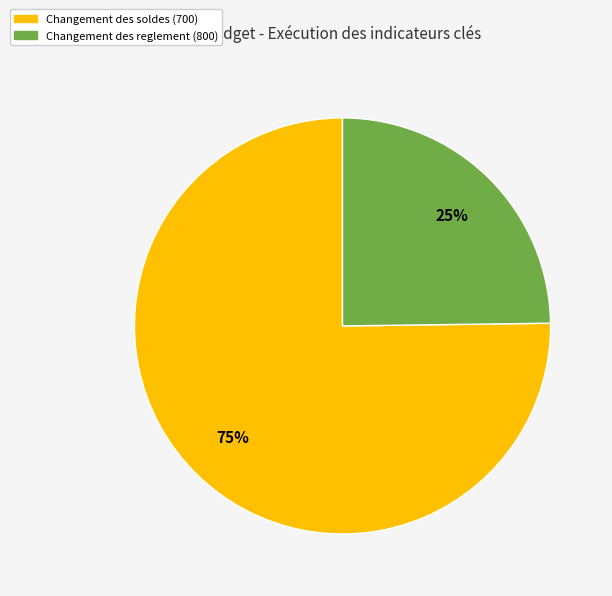

Do Changement des reglement (800) and Changement des soldes (700) together represent more than half of the pie?

Yes